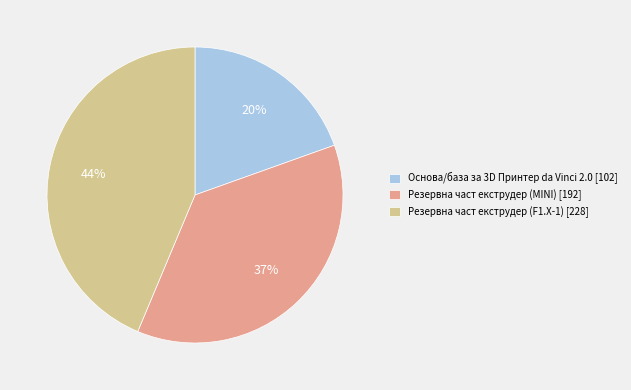

Approximately how many times larger is the value at Резервна част екструдер (F1.X-1) compared to Основа/база за 3D Принтер da Vinci 2.0?

2.2